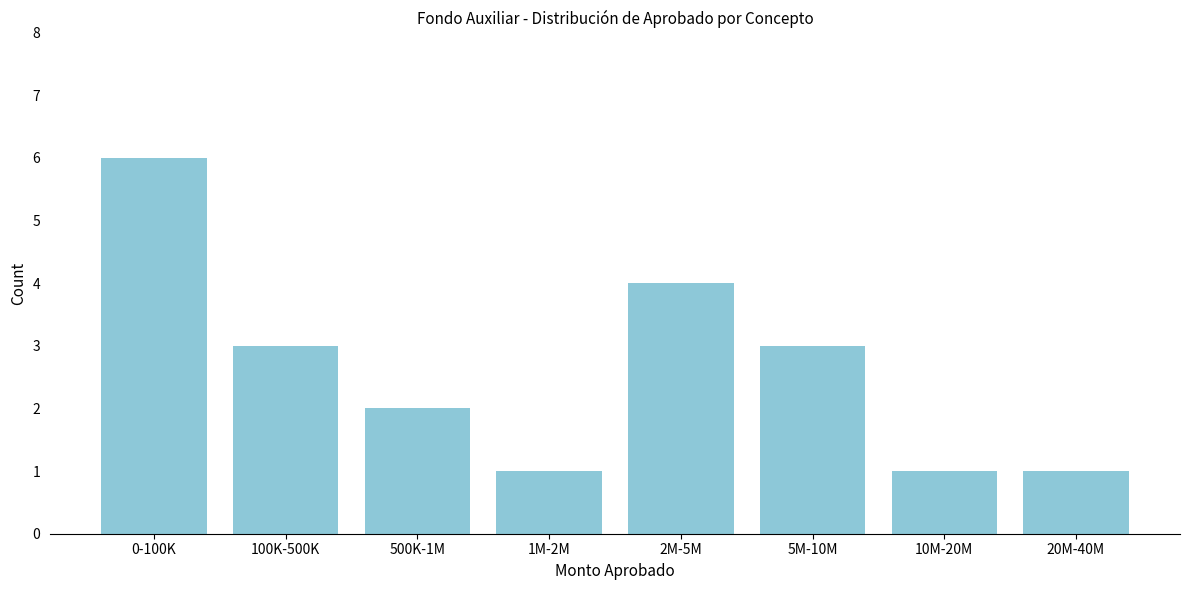

Reading left to right, transcribe all the data shown in this chart.

6	3	2	1	4	3	1	1